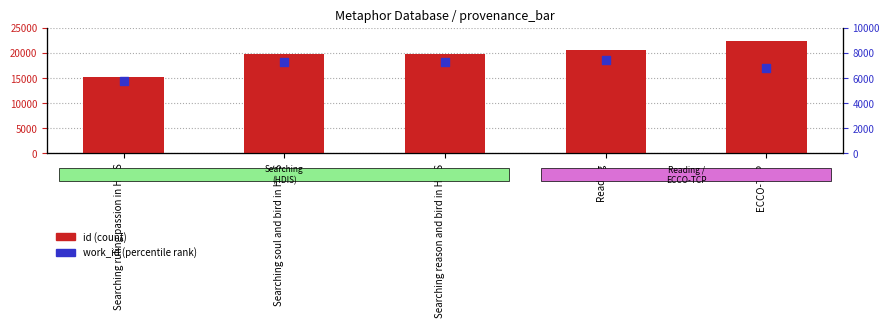

Which series has the largest total across all categories?

id